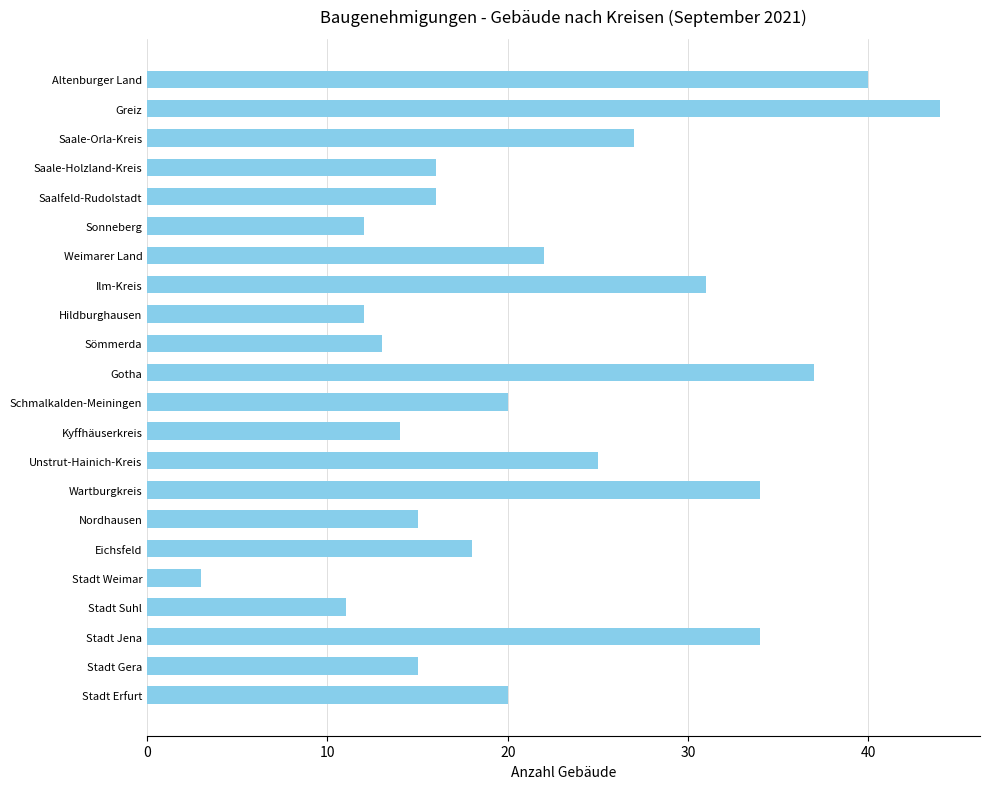

What is the minimum value shown in the chart?

3